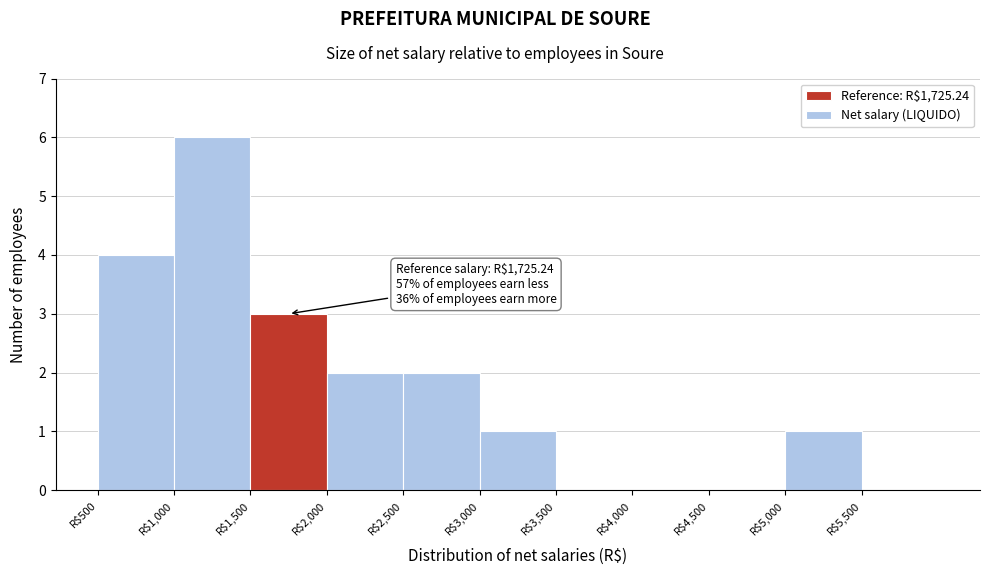

Which range on the x-axis has the tallest bar?

1000 to 1500